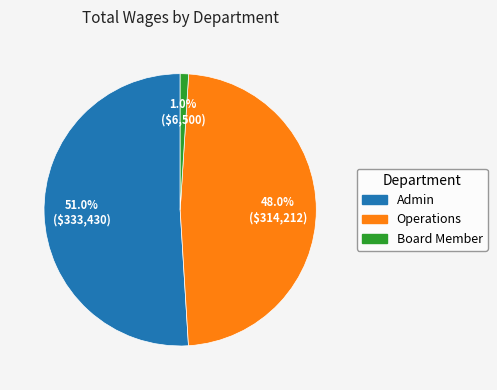

Is there a majority slice in this chart?

Yes